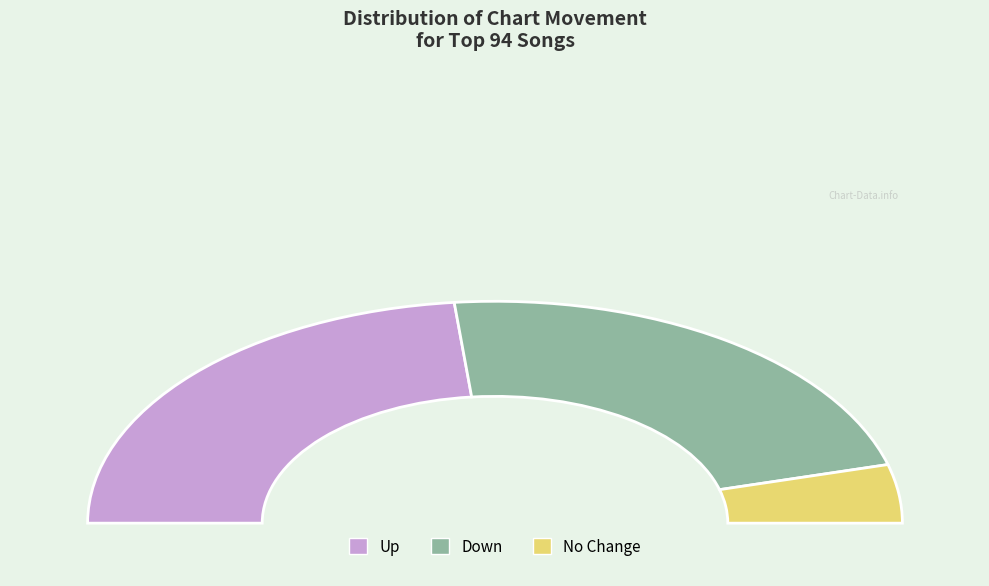

How many segments does this pie chart have?

3